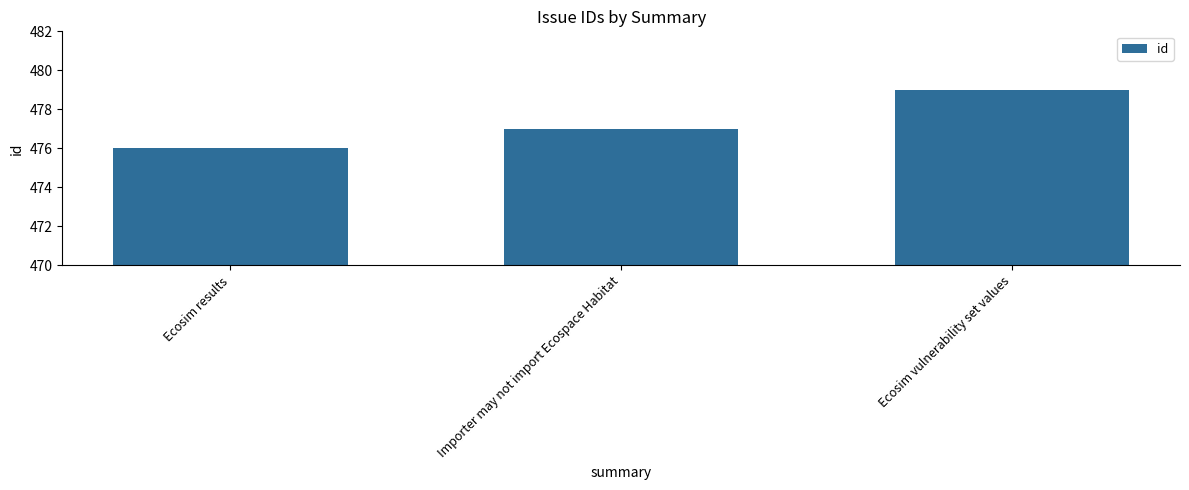

Reading left to right, what are all the values shown in this chart?

476	477	479